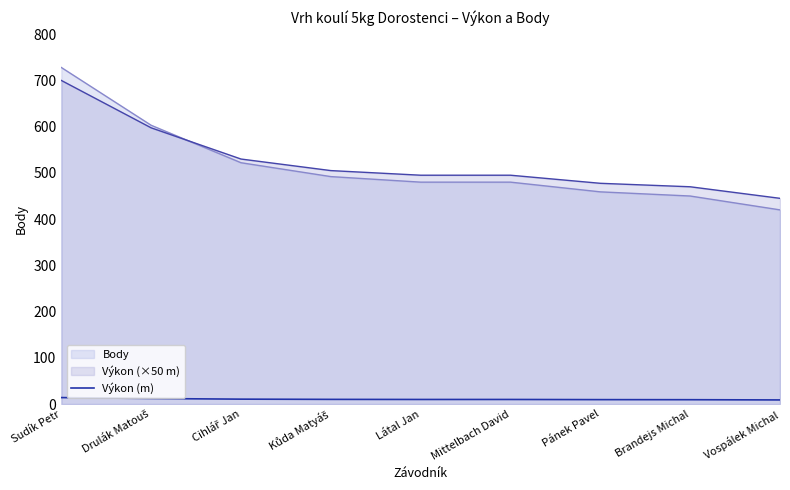

Approximately how many times larger is the value at Mittelbach David compared to Sudík Petr?

0.7